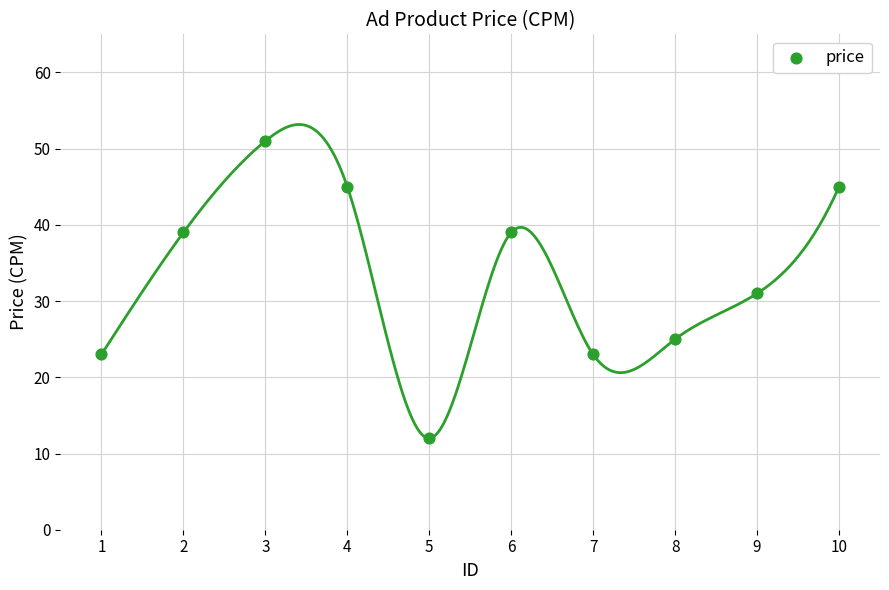

What is the average X value?

6